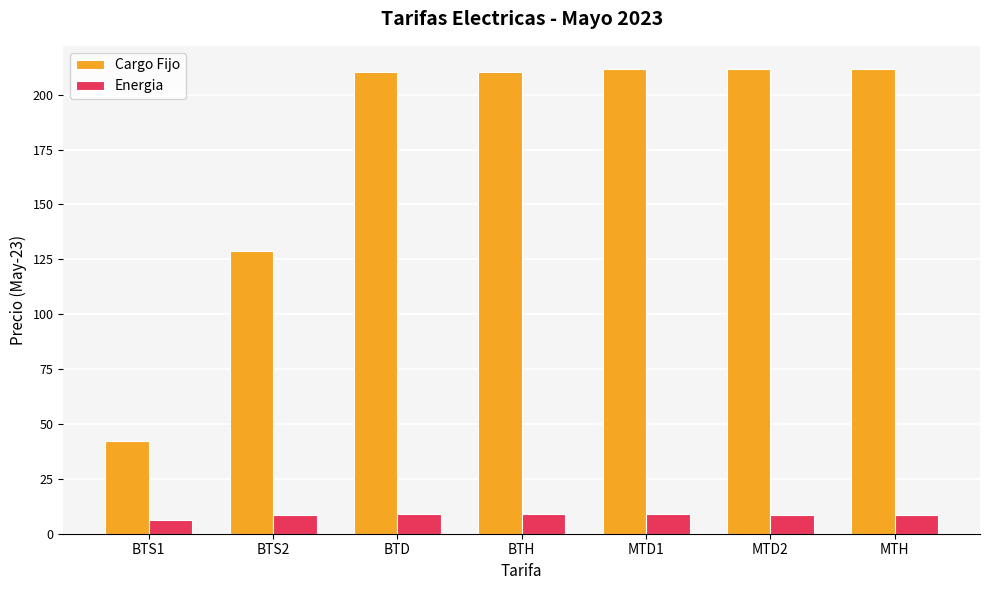

What is the difference between the second highest and second lowest values in the Energia series?

0.4